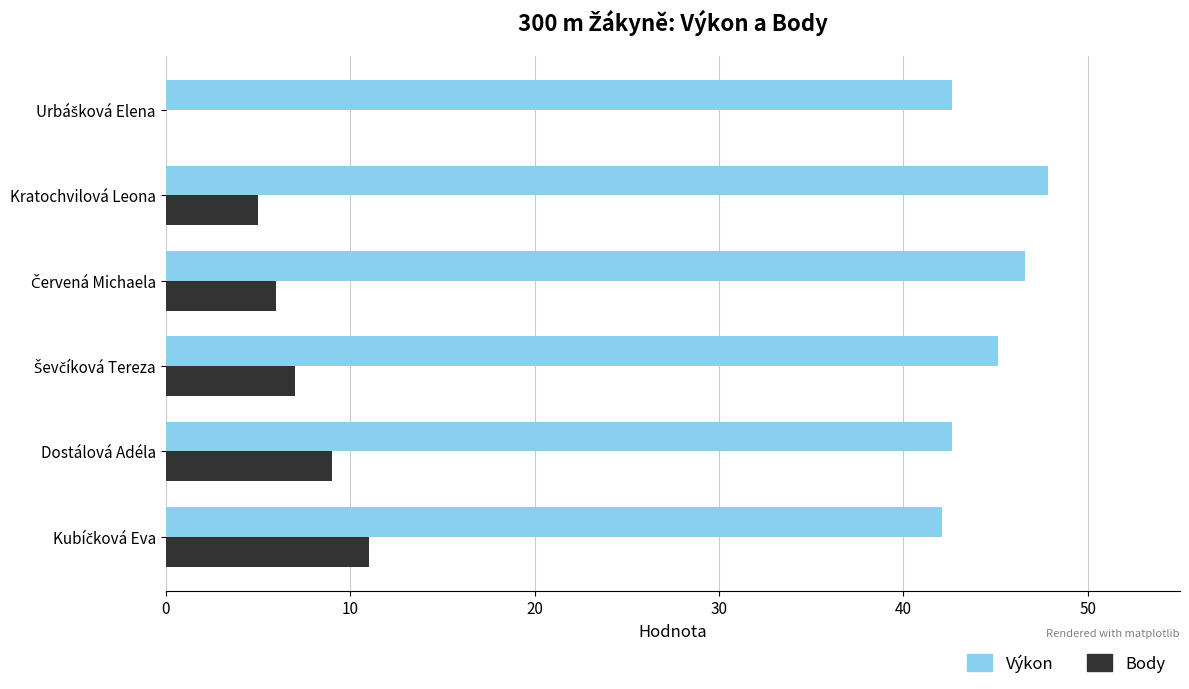

Which series has the widest spread of values?

Body